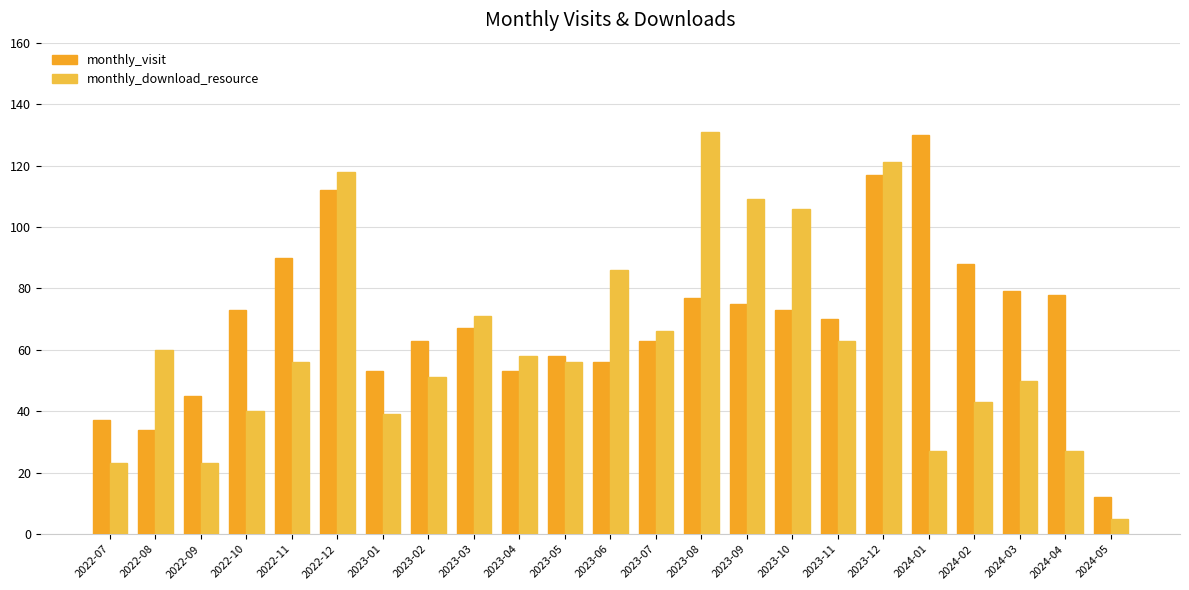

What are all the series names shown in the legend?

monthly_visit, monthly_download_resource